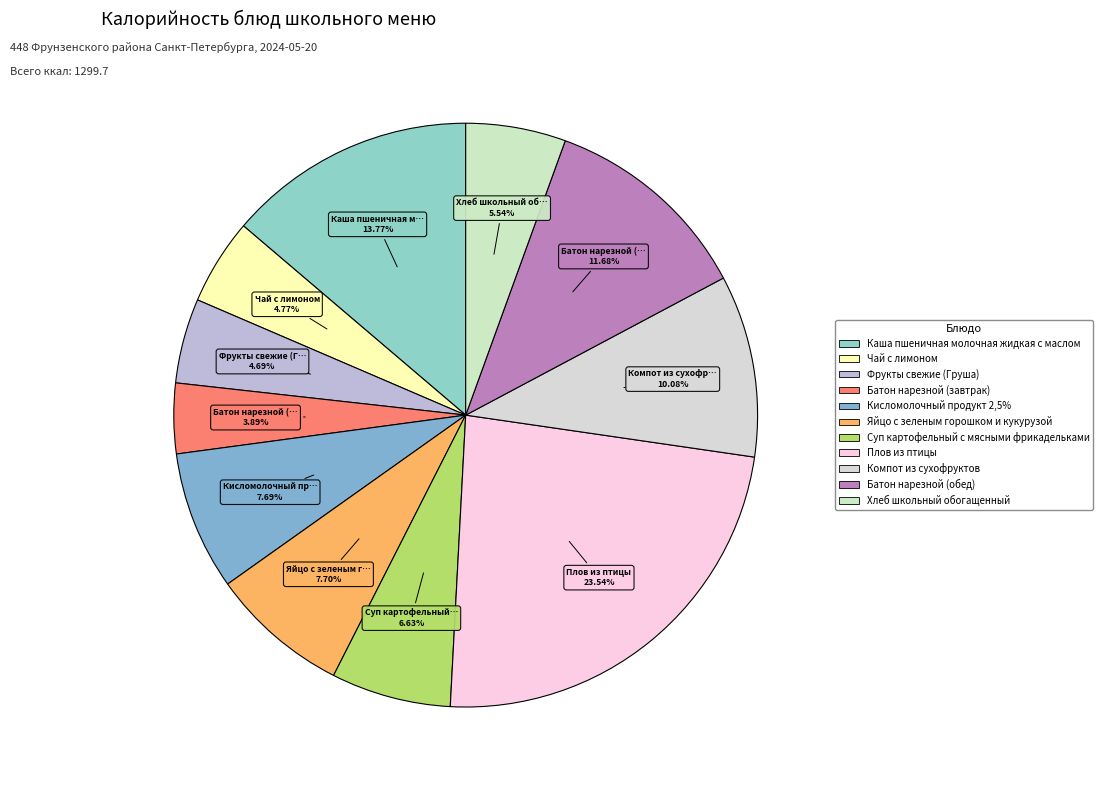

To the nearest percent, what is the average slice percentage?

9%